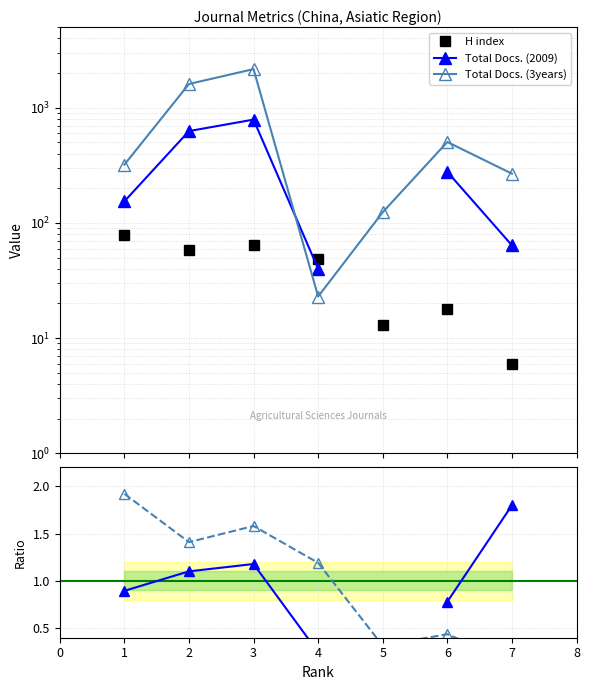

Is the value of Total Docs. (2009) at 3 greater than the value of Total Docs. (3years) at 6?

Yes